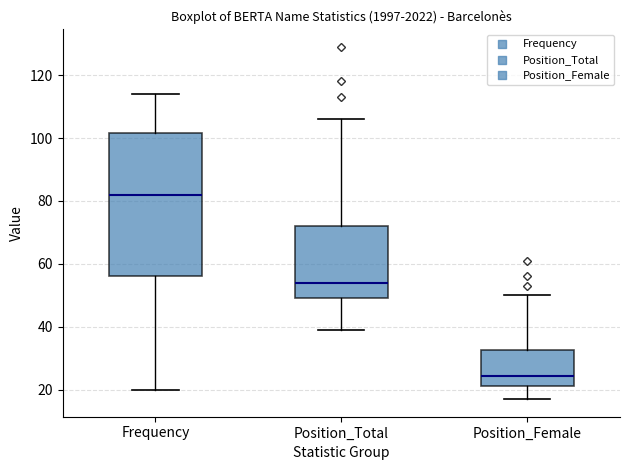

Which box's median line is the highest?

Frequency